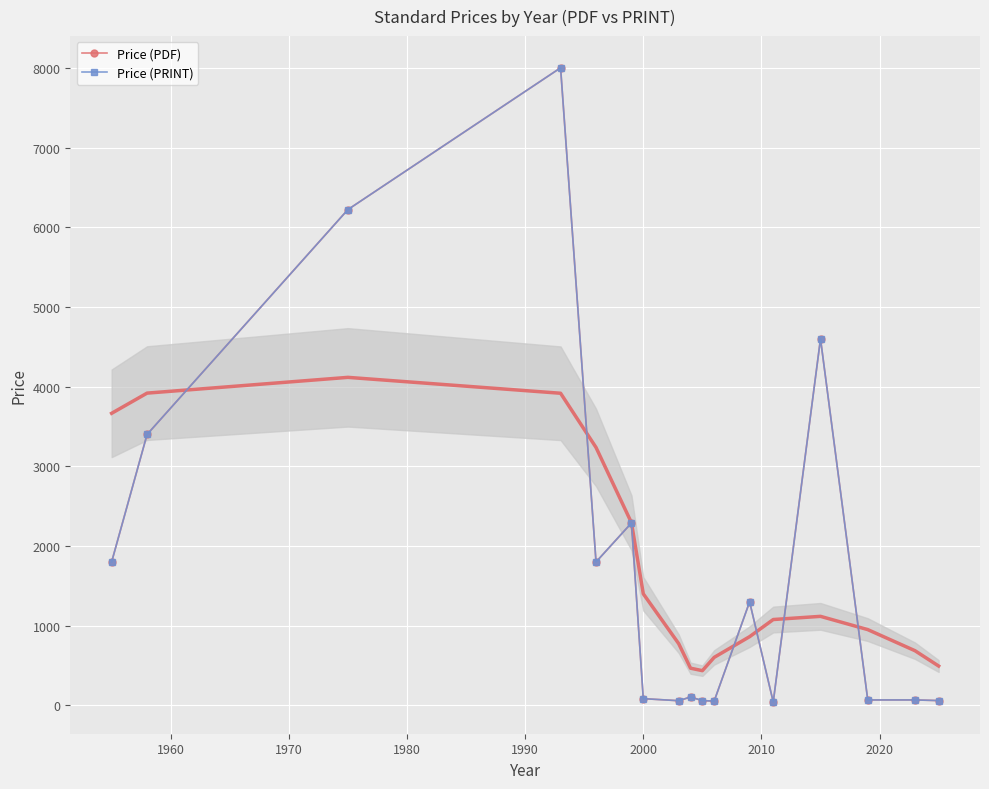

How many values in the Price (PRINT) series exceed 105?

9